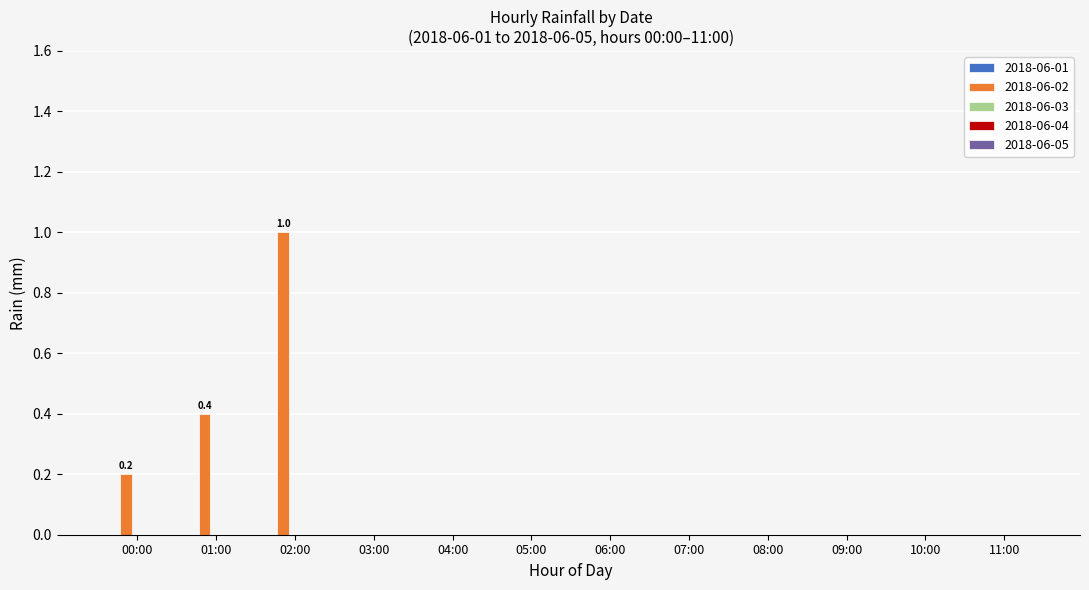

Between 02:00 and 07:00, which is larger?

02:00